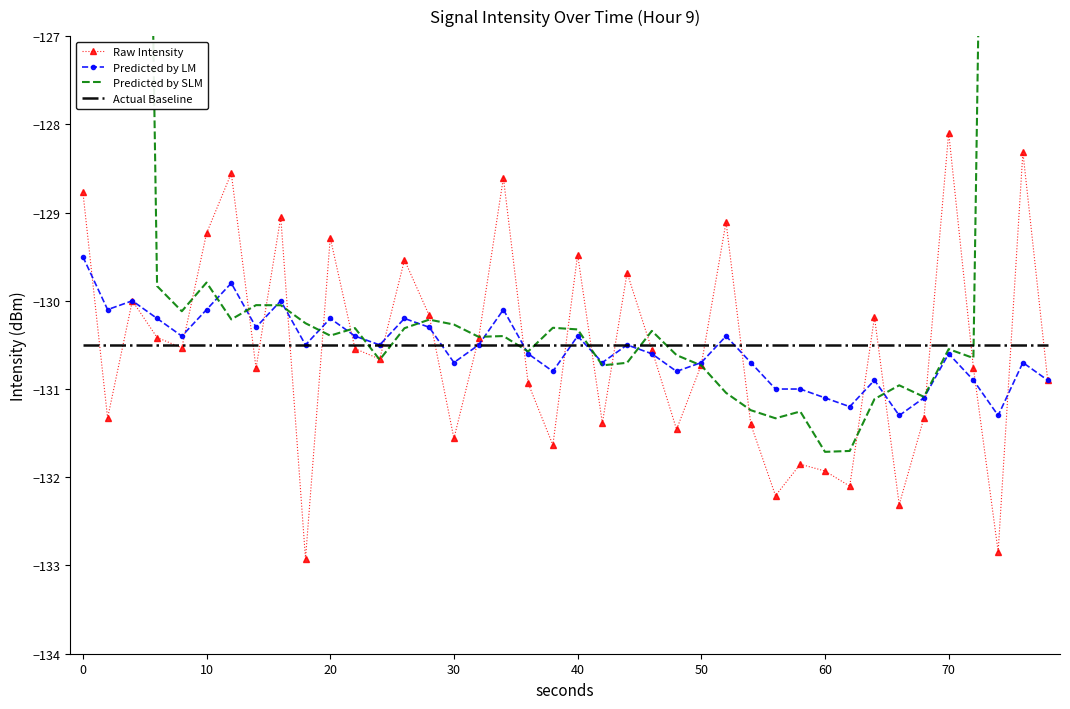

What is the highest value of the Actual Baseline series?

-130.5